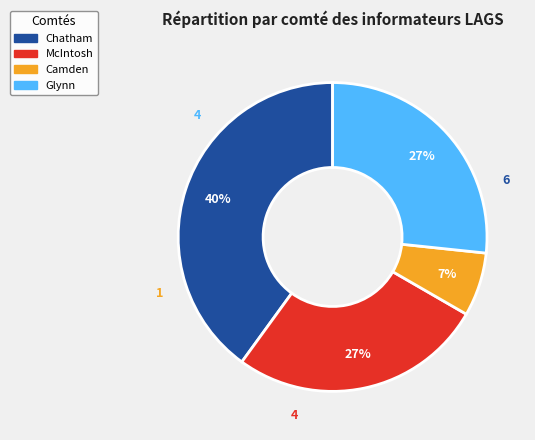

Does any single category account for the majority?

No